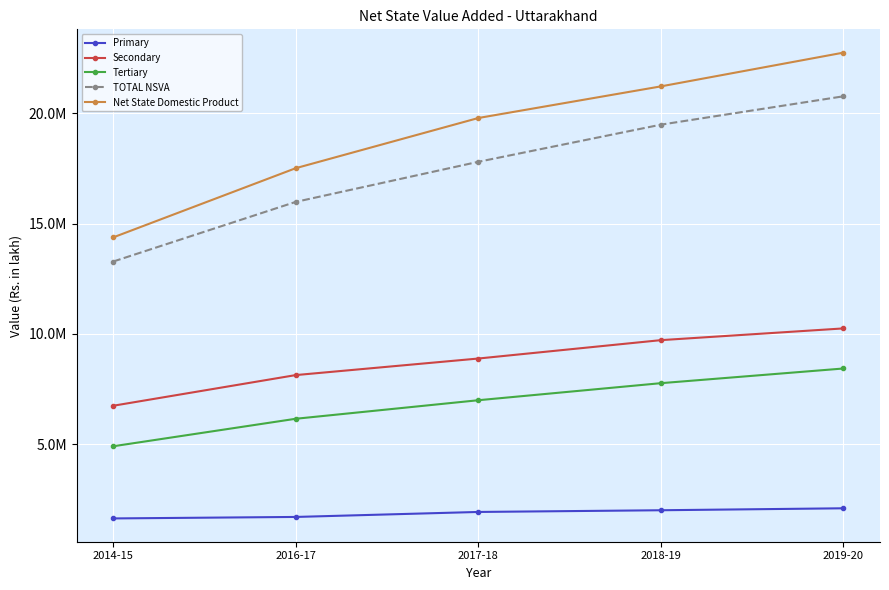

Between 2017-18 and 2018-19, which series saw the biggest shift?

TOTAL NSVA